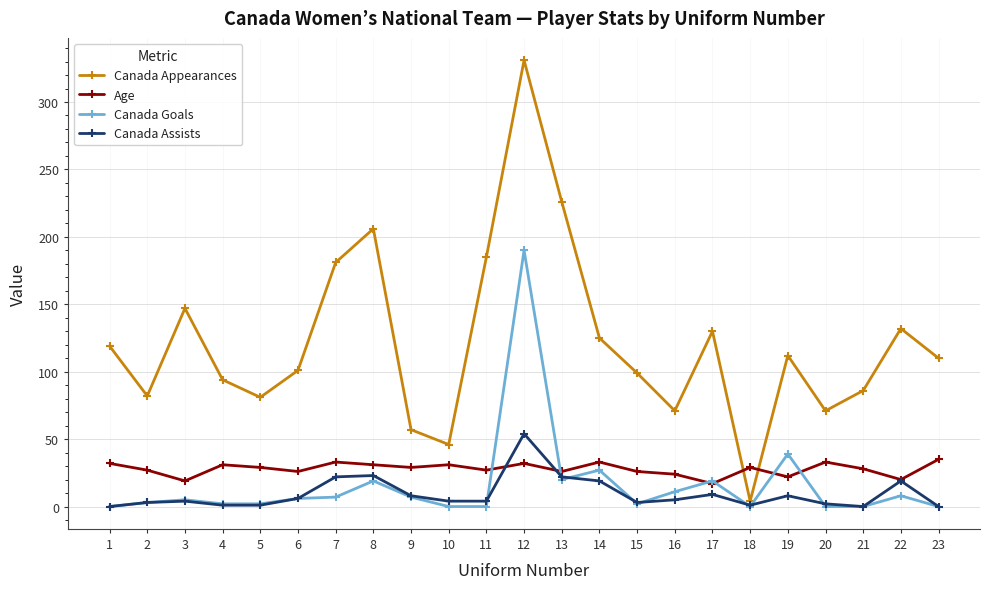

True or false: Canada Assists has more than 2 interior local peaks.

True